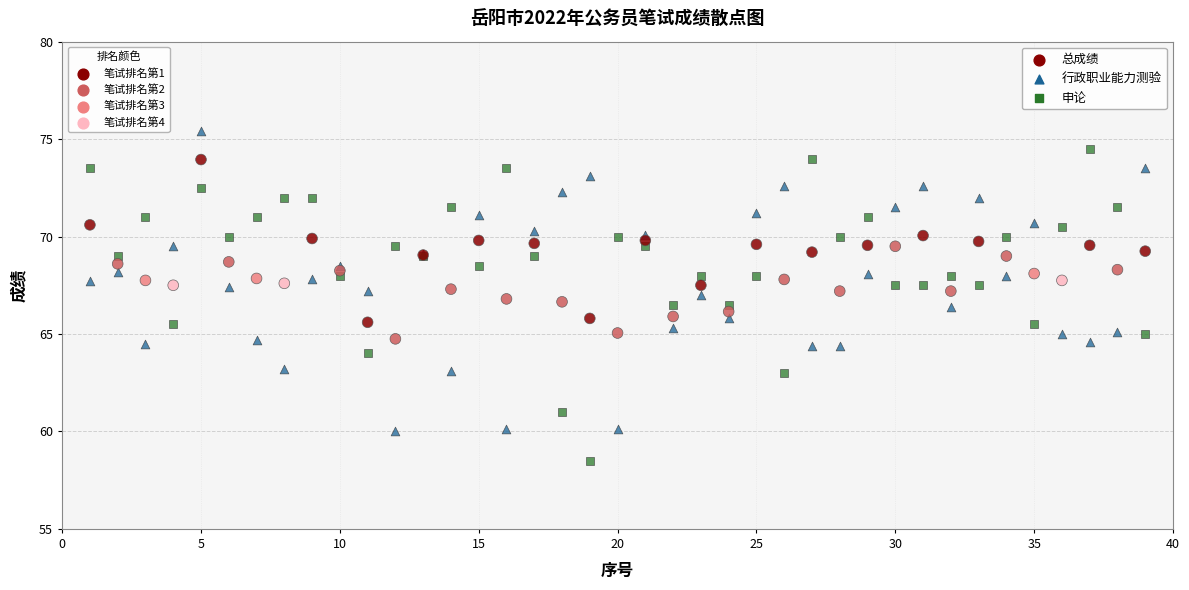

Which series contains the lowest Y value?

申论